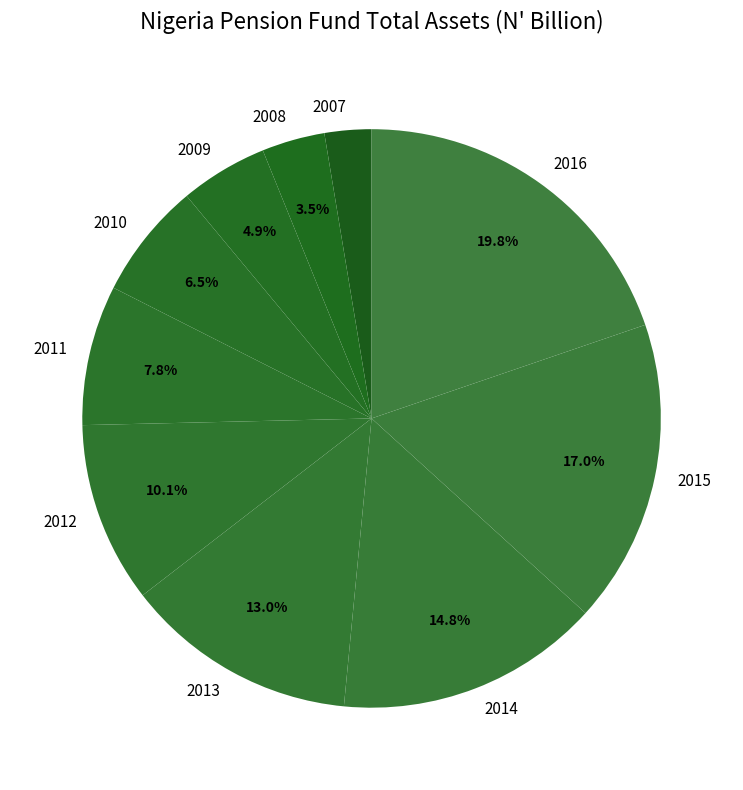

Which category has the smallest portion of the pie?

2007